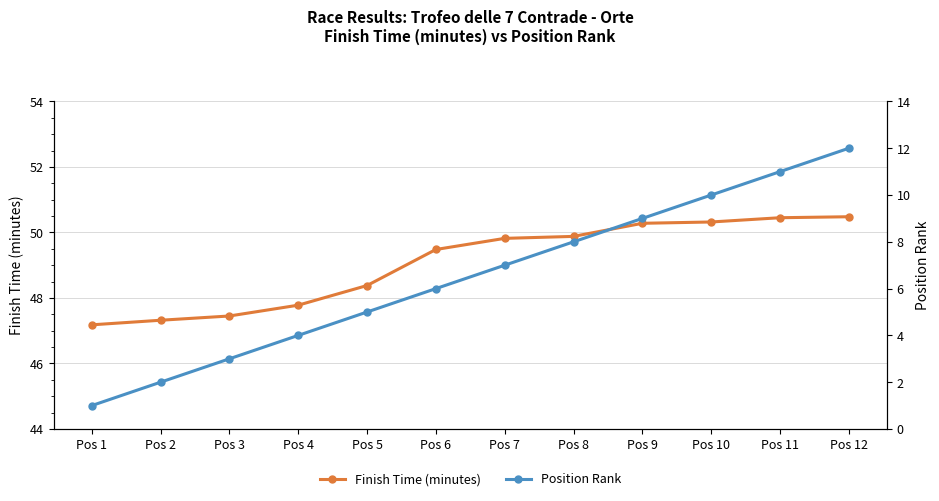

At how many categories does at least one series exceed 29?

12